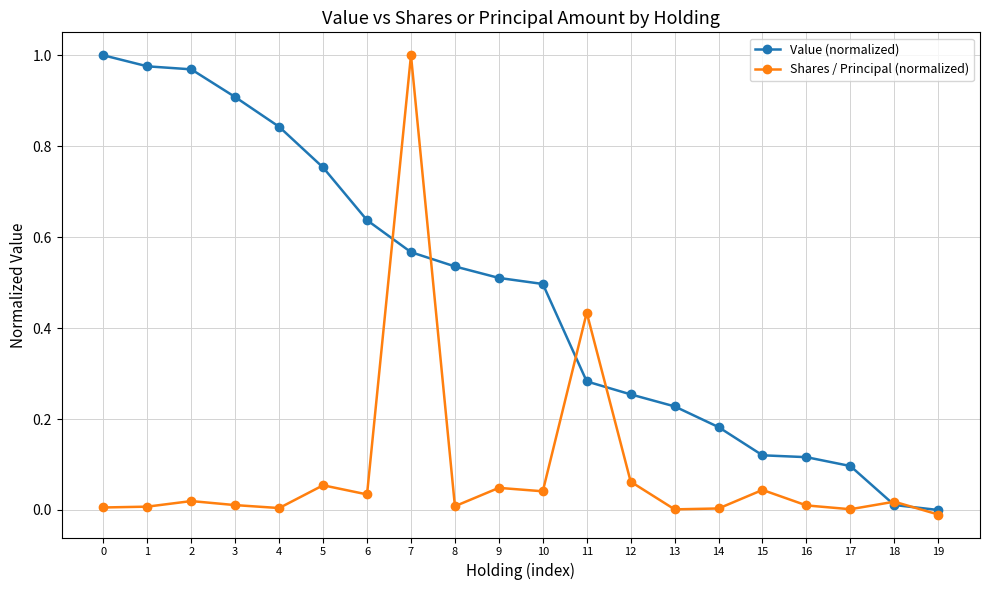

List the series in order of their overall mean, highest first.

Value (normalized), Shares / Principal (normalized)